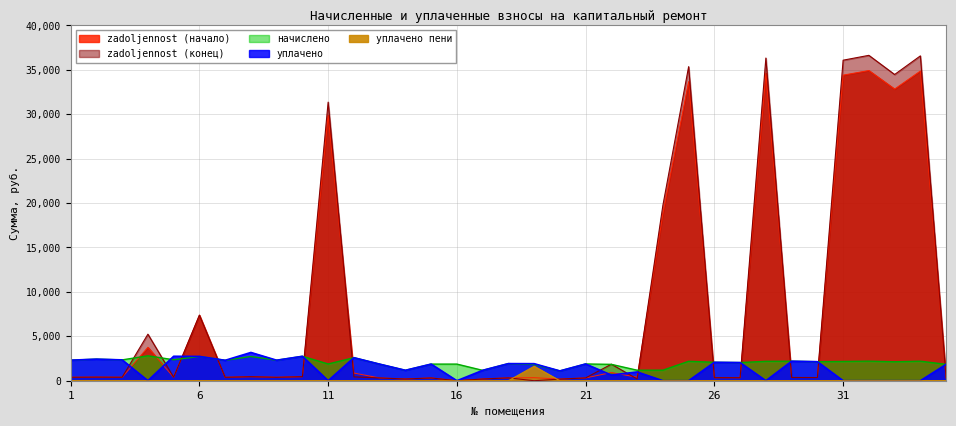

Which has a higher value, 32 or 9?

32